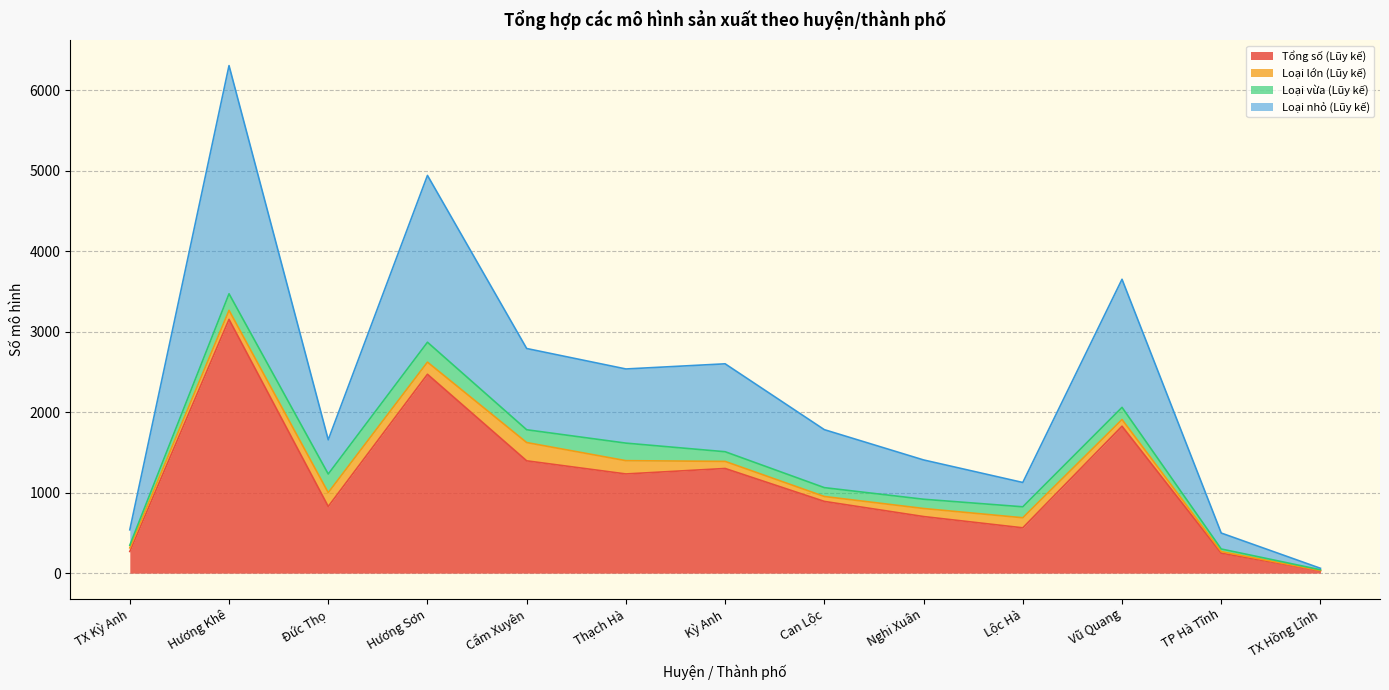

In Tổng số (Lũy kế), how many points are higher than both neighbors (excluding endpoints)?

4